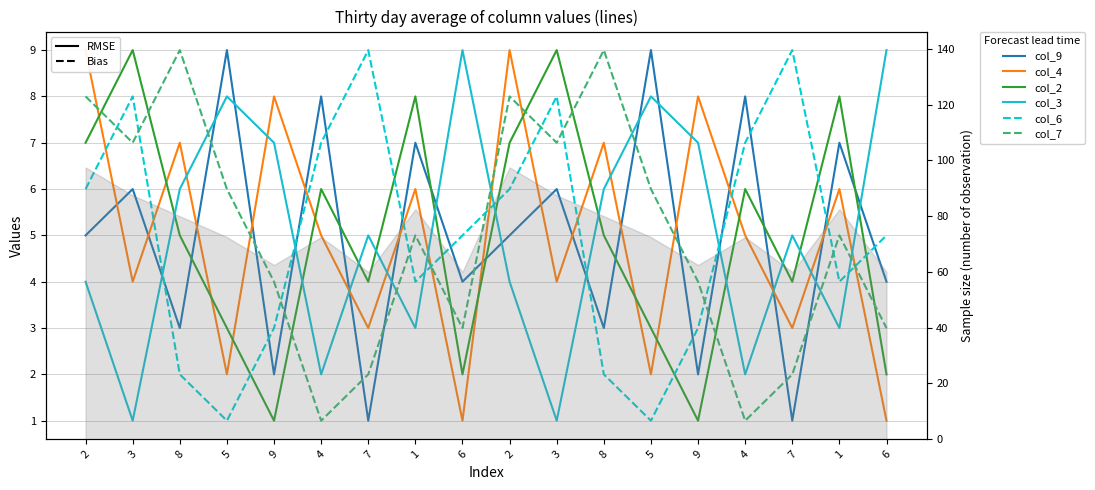

What is the greatest value displayed?

9